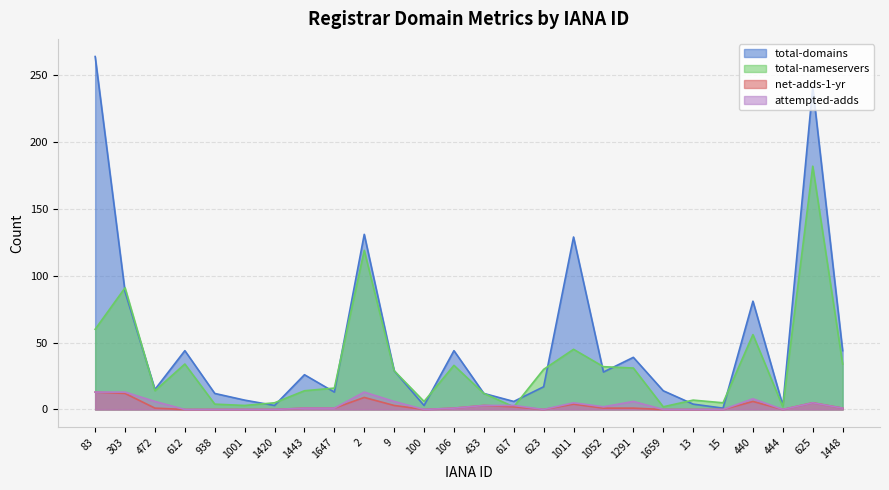

Where does the total-domains series first go above 26?

83